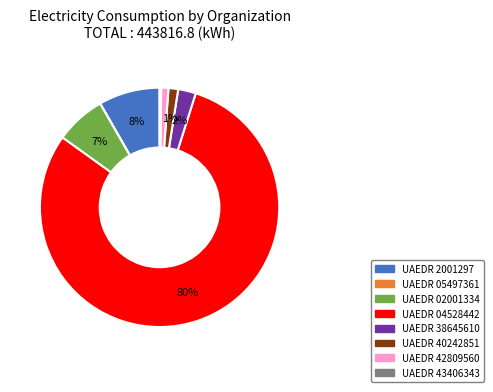

Does any single category account for the majority?

Yes